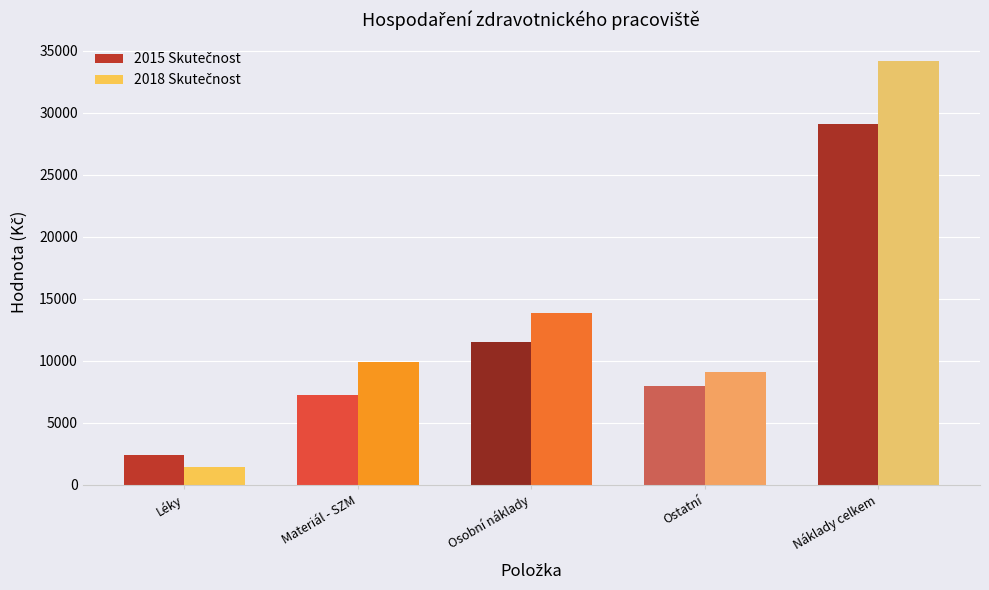

At which category does the chart reach its peak across all series?

Náklady celkem